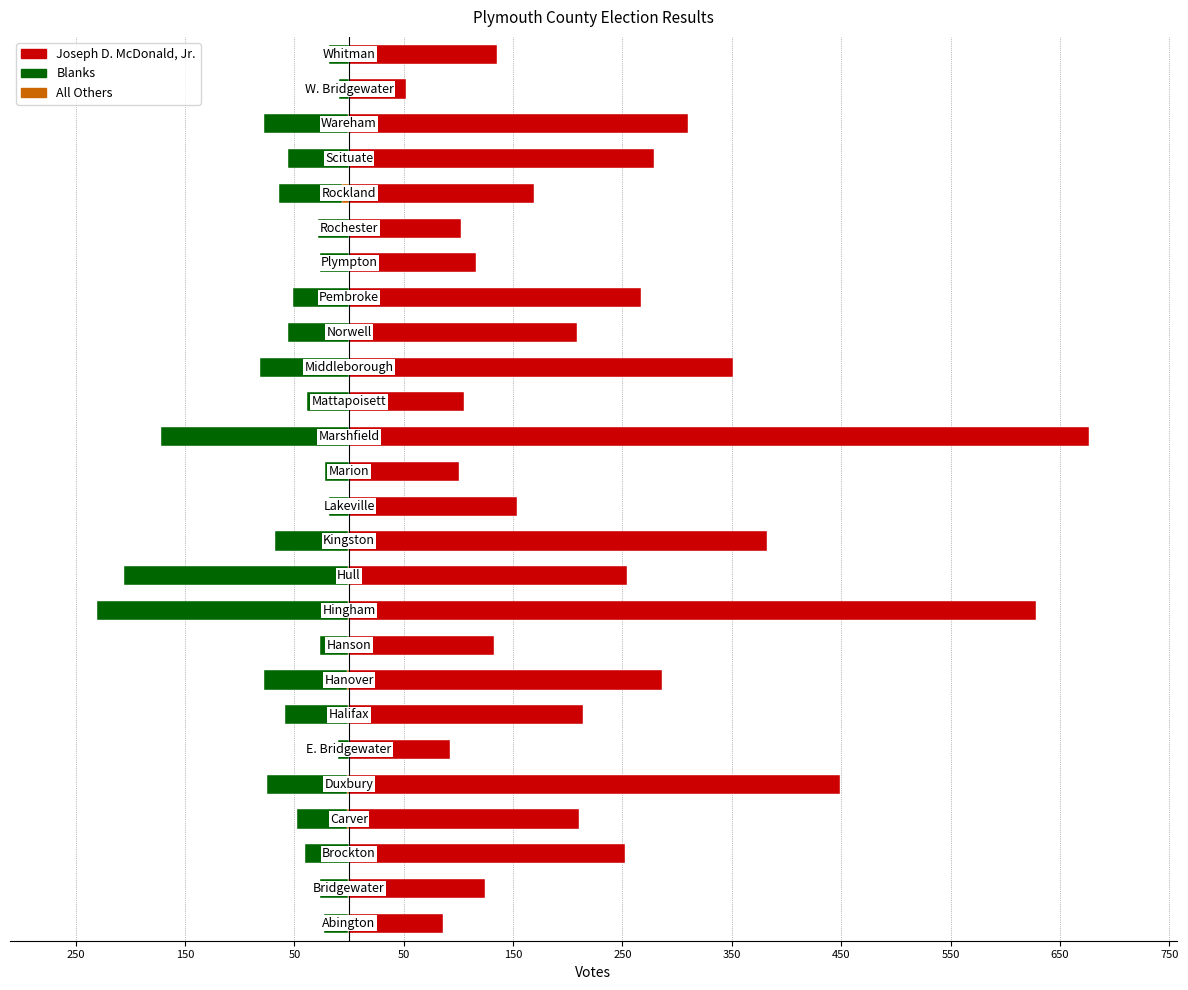

Between 650 and 17, which is larger?

650